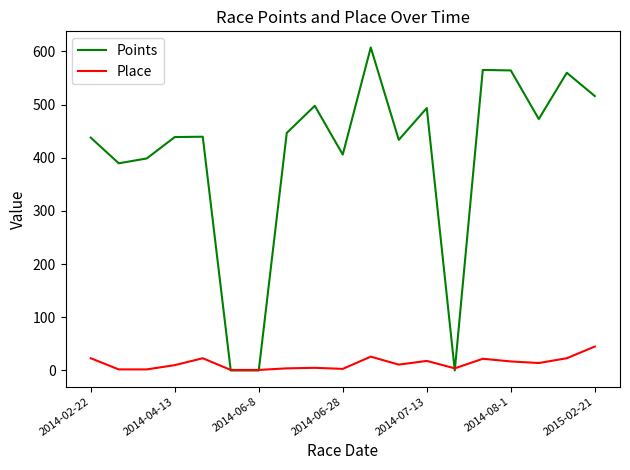

What is the maximum value shown in the chart?

607.5